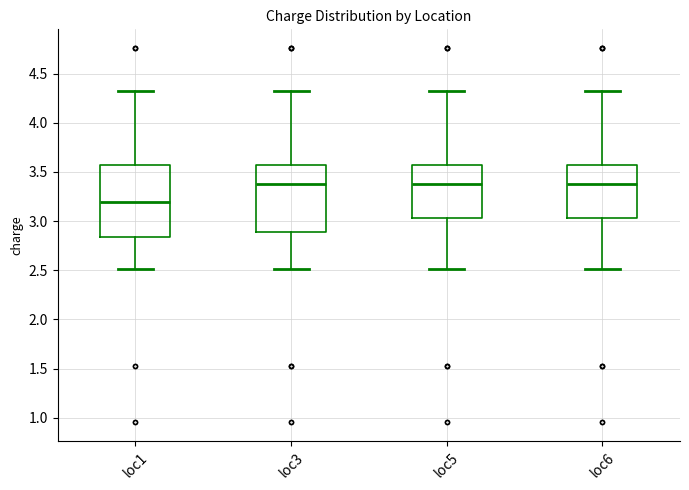

Reading left to right, read every box against the y-axis: the position of its median line, the range the box covers, and the ends of its whiskers. The values are not printed on the chart, so give them approximately, as read against the axis.

loc1: median 3.20, box 2.85 to 3.55, whiskers 2.50 to 4.30
loc3: median 3.40, box 2.90 to 3.55, whiskers 2.50 to 4.30
loc5: median 3.40, box 3.05 to 3.55, whiskers 2.50 to 4.30
loc6: median 3.40, box 3.05 to 3.55, whiskers 2.50 to 4.30